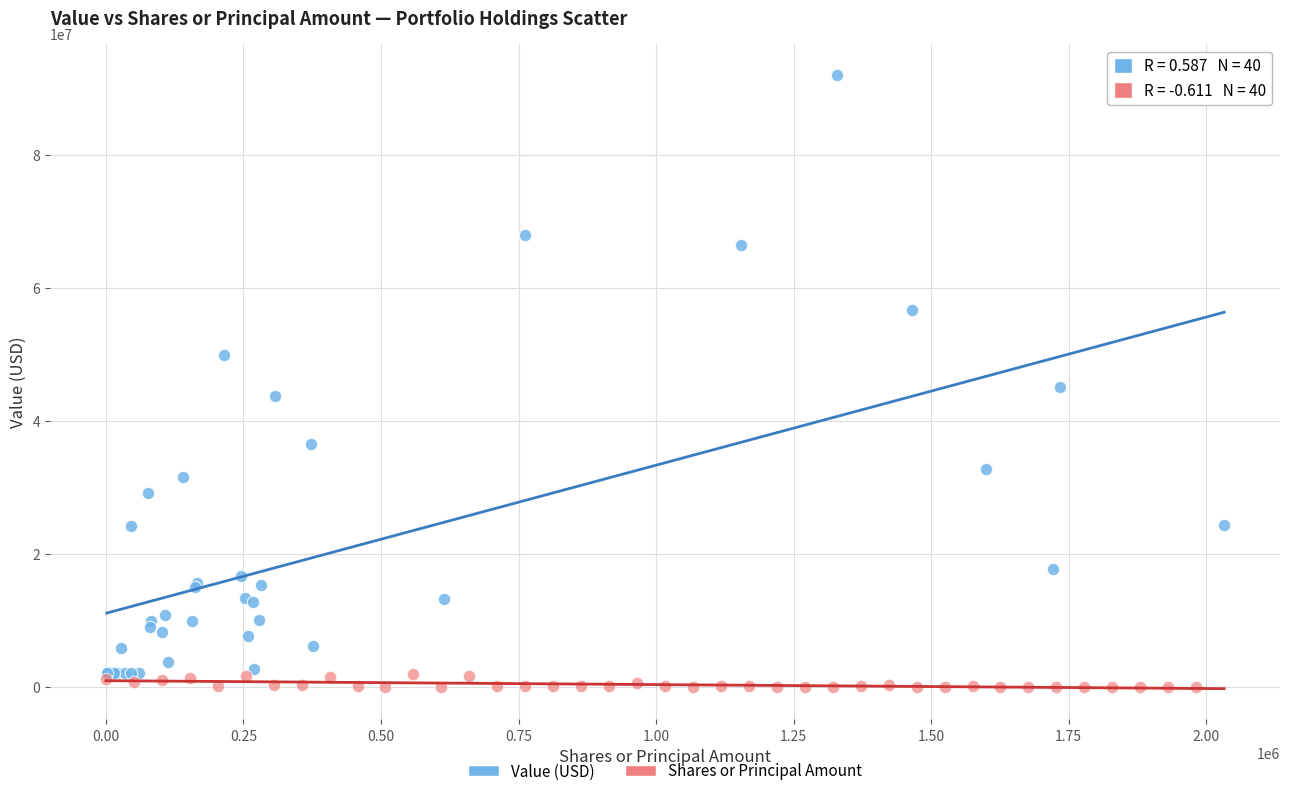

Which series has the largest Y range (max minus min)?

Value (USD)